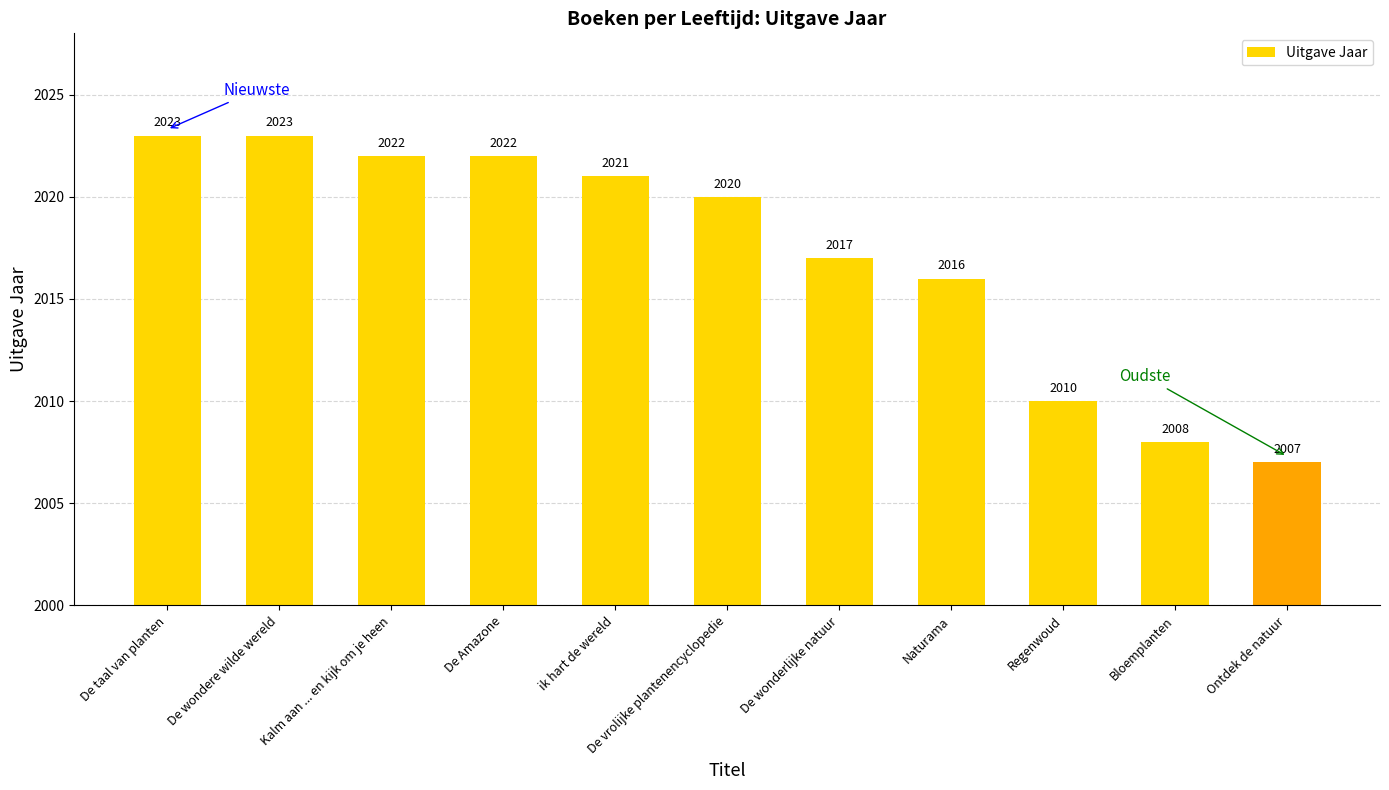

The chart shows a value of 2022 at De Amazone. True or false?

True